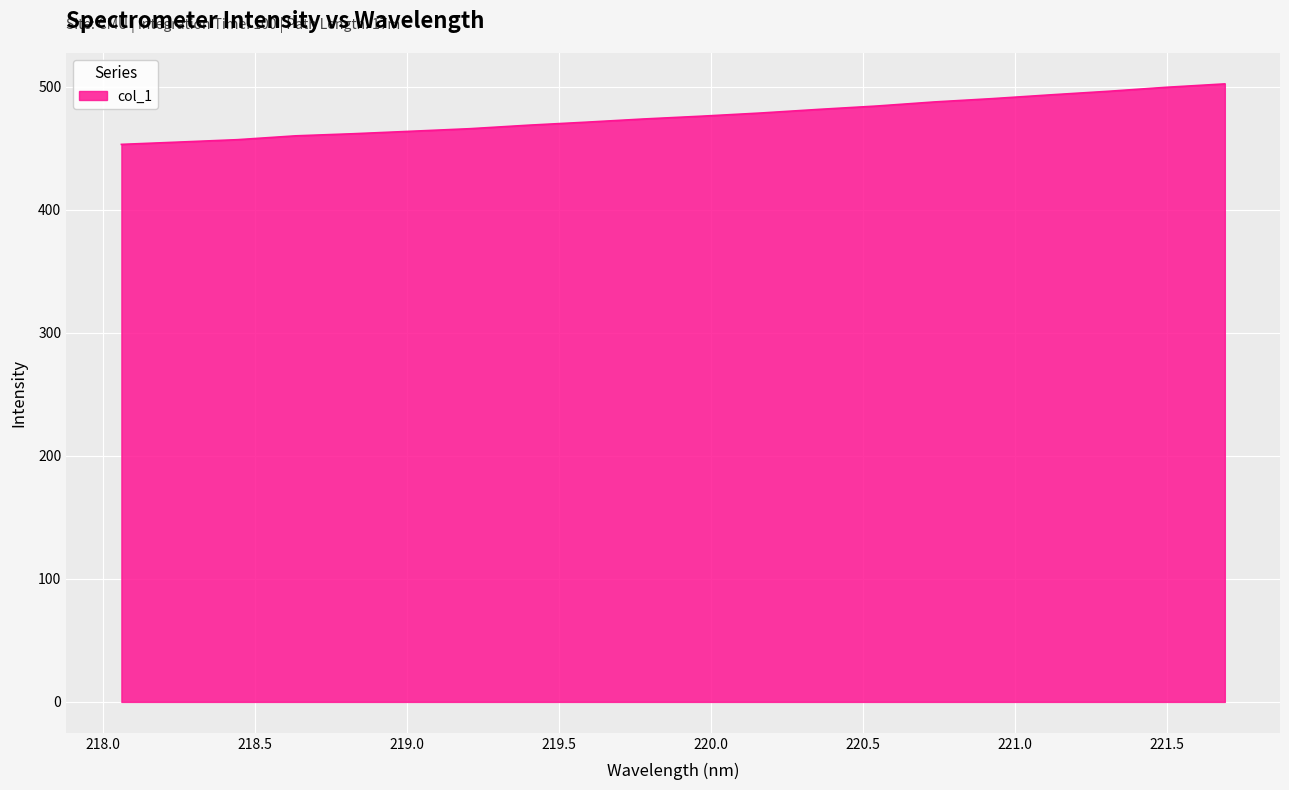

What is the smallest value displayed?

453.0